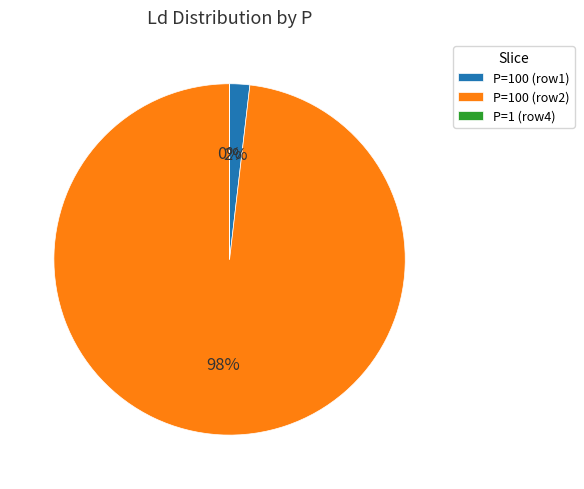

The P=100 (row2) slice represents 98% of the pie. True or false?

True